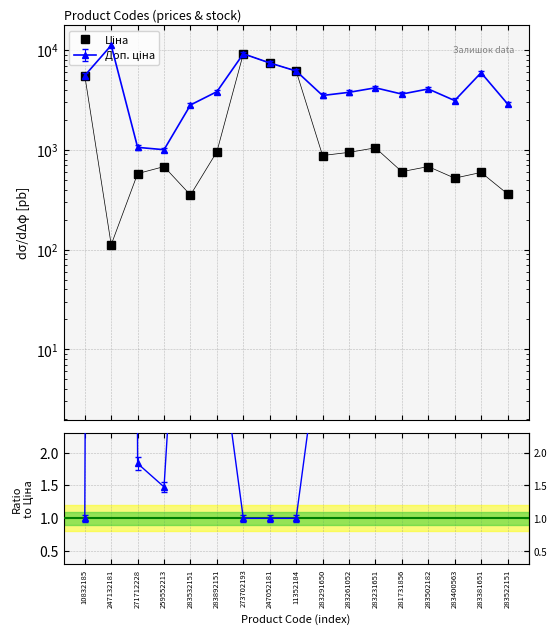

Which category has the lowest value across all series?

247132181